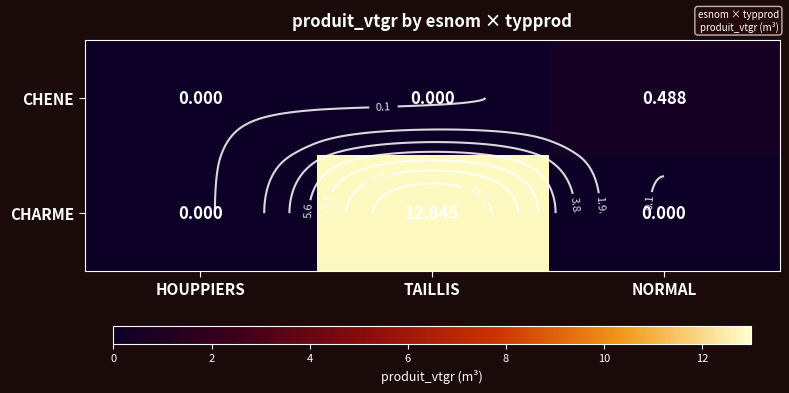

How many series are shown in this chart?

2